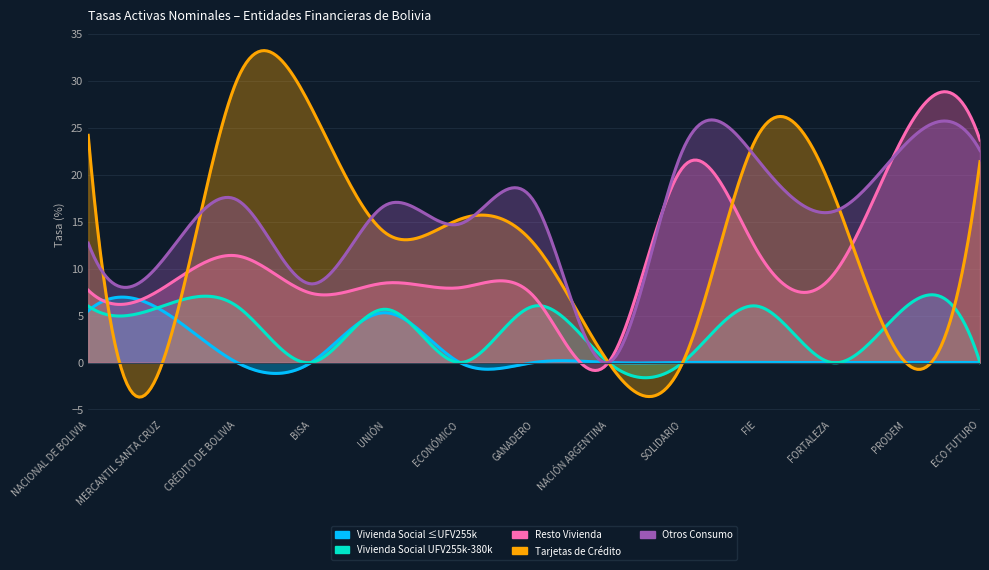

True or false: Vivienda Social ≤UFV255k and Resto Vivienda intersect in this chart.

False